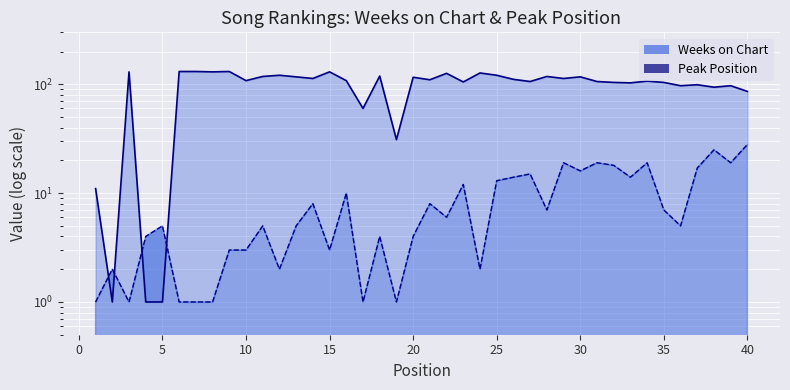

Reading left to right, what are all the values shown in this chart?

11	1	130	1	1	131	131	130	131	108	118	121	117	113	130	108	60	119	31	116	110	126	105	127	121	111	106	118	113	117	106	104	103	107	104	97	99	94	97	86